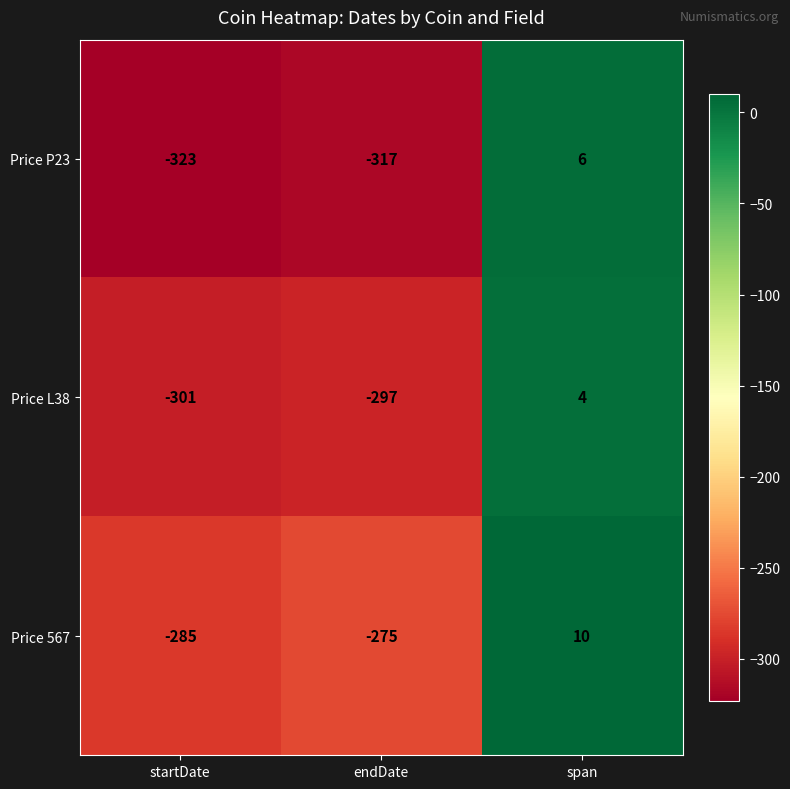

Reading right to left, list all the values displayed in this chart.

Price P23: span=6	endDate=-317	startDate=-323
Price L38: span=4	endDate=-297	startDate=-301
Price 567: span=10	endDate=-275	startDate=-285